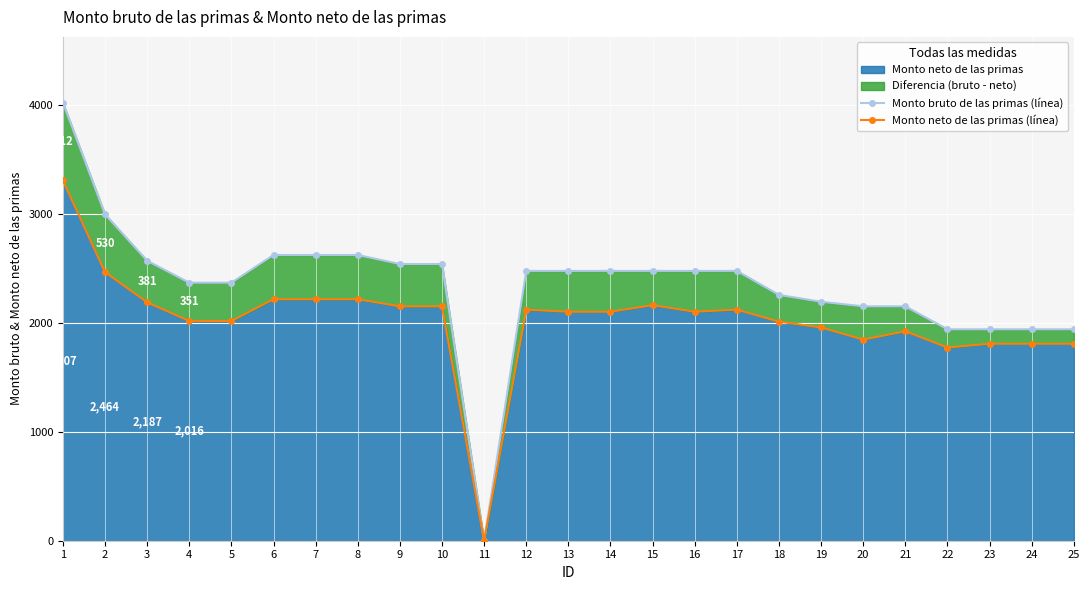

What is the difference between the maximum and second lowest values in the Monto bruto de las primas (línea) series?

2079.7